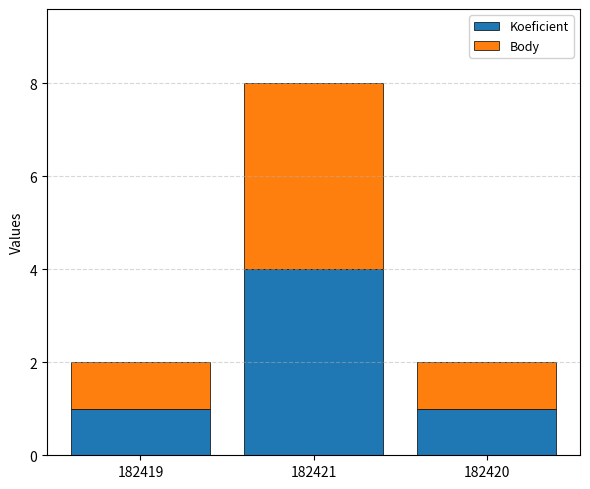

What are all the series names shown in the legend?

Koeficient, Body